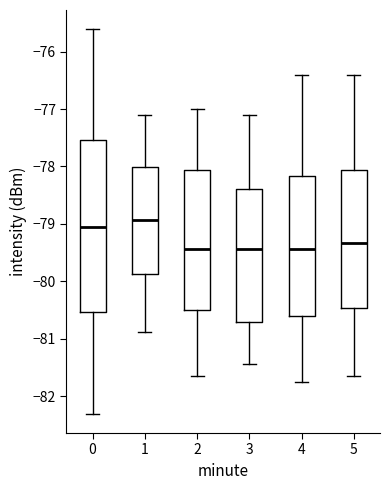

Where is the lower edge of the box at x = 4 on the y-axis? The values are not printed on the chart, so give them approximately, as read against the axis.

-80.6